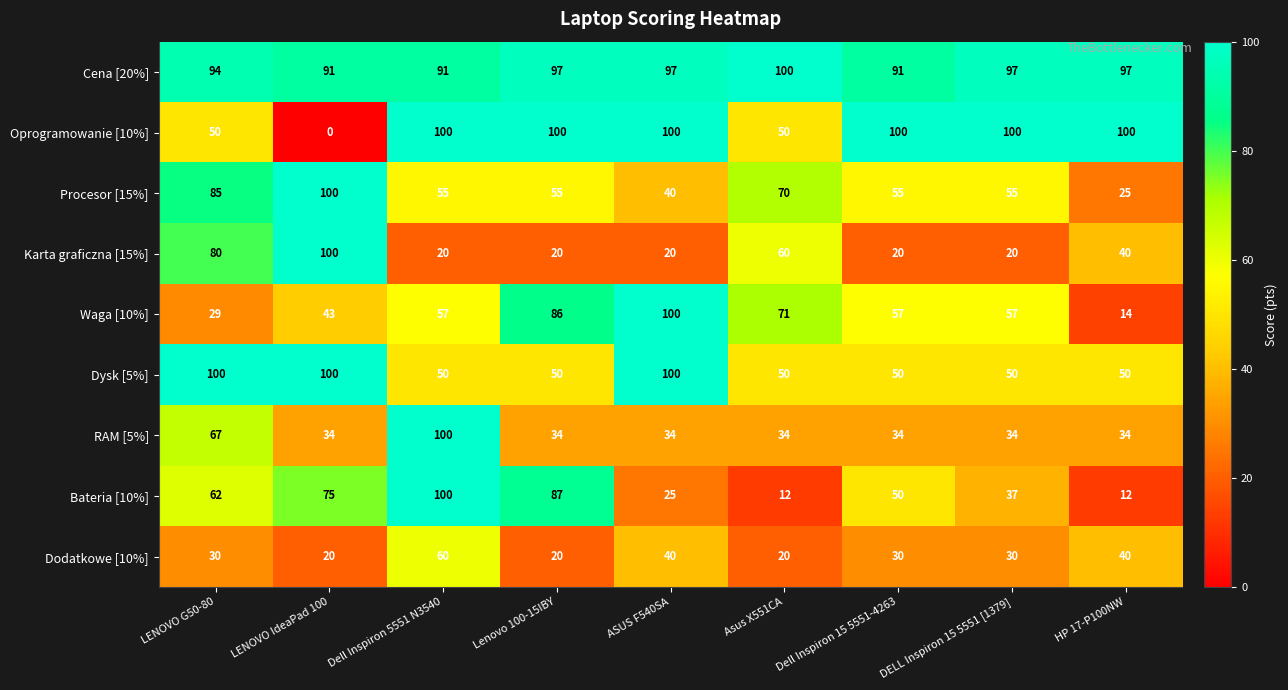

True or false: Procesor [15%] has a value of 38 at DELL Inspiron 15 5551 [1379].

False